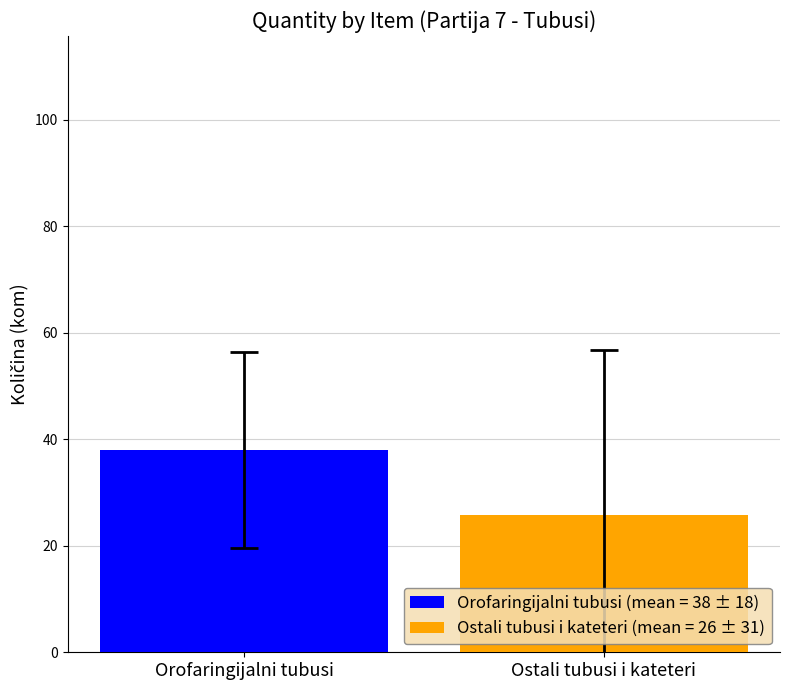

Which series has the largest range (max minus min)?

Orofaringijalni tubusi (mean = 38 ± 18)